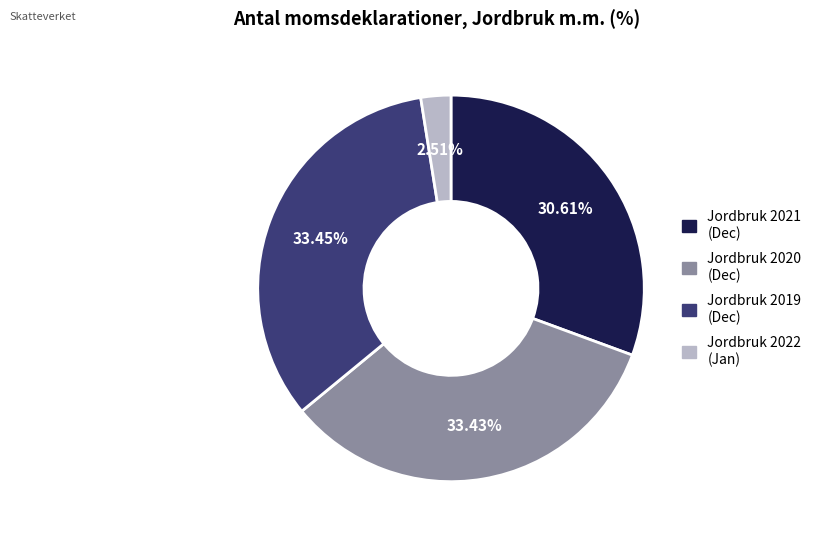

How many slices are in this pie chart?

4